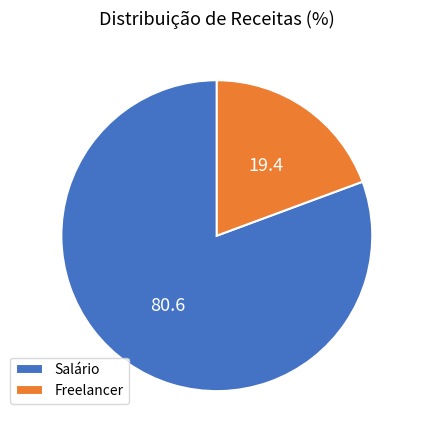

True or false: Freelancer accounts for 32% of the total.

False